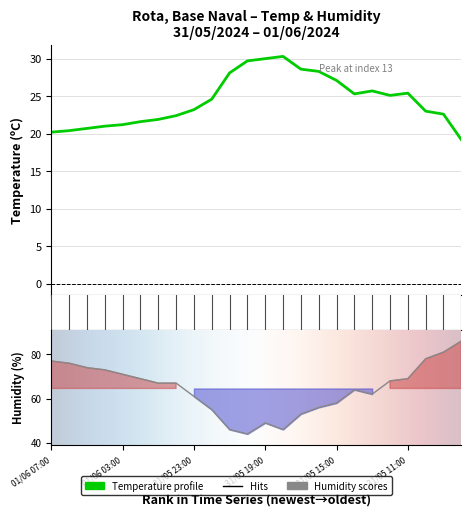

List the series in order of their peak value, lowest first.

Temperatura (ºC), Humidade (%)